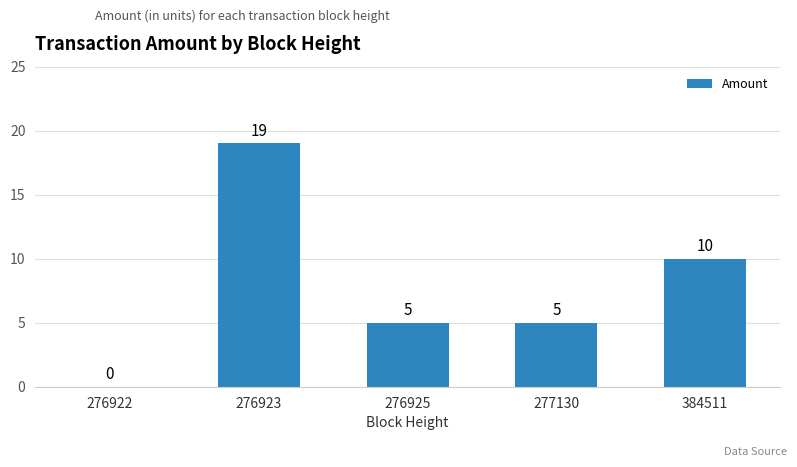

Which has a higher value, 276925 or 384511?

384511